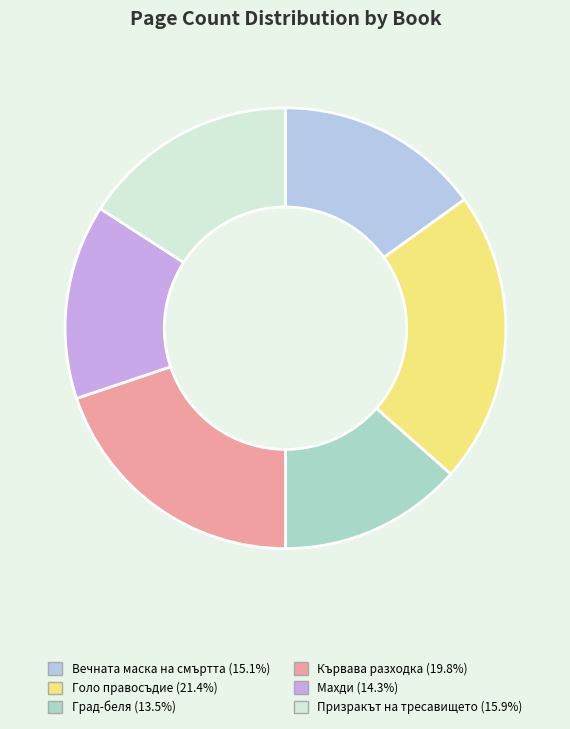

What is the smallest slice in the pie chart?

Град-беля